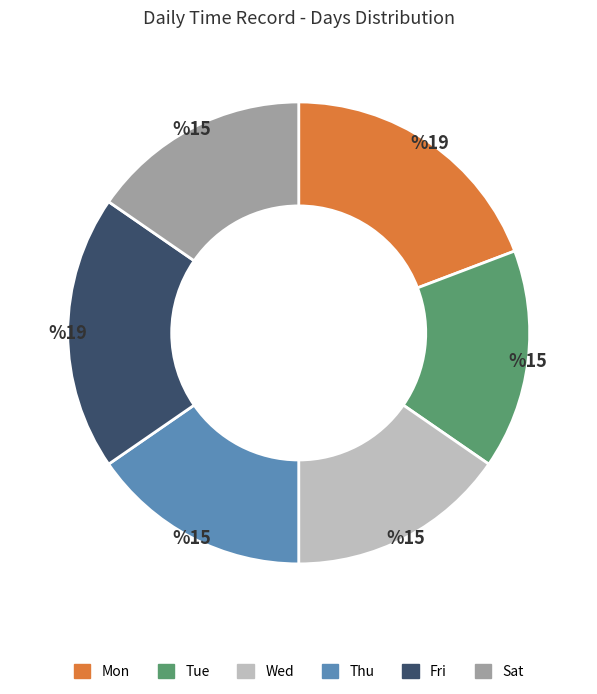

What is the ratio of the value at Wed to the value at Fri?

0.8